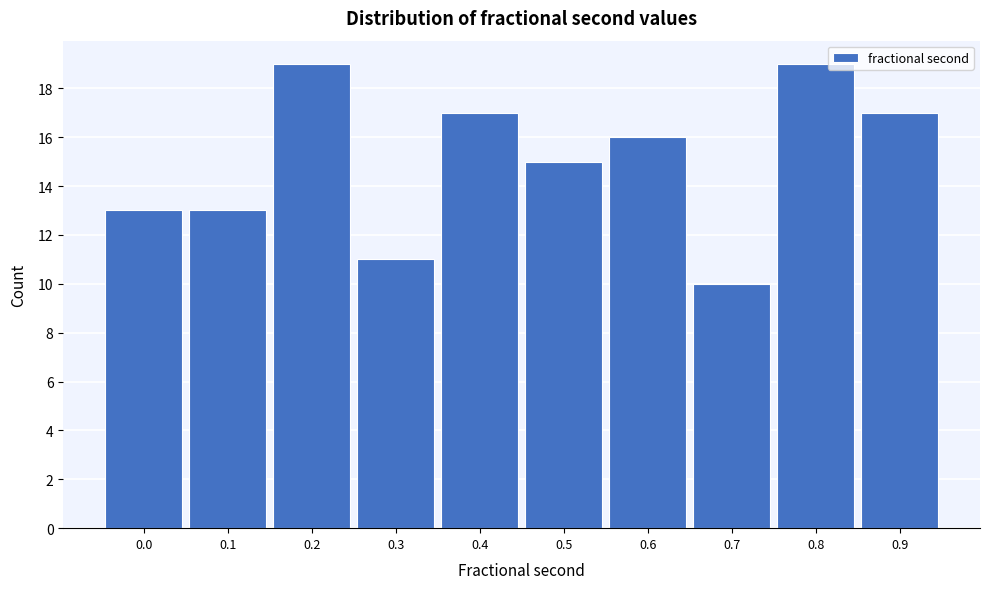

Reading left to right, list all the values displayed in this chart.

0.0=13	0.1=13	0.2=19	0.3=11	0.4=17	0.5=15	0.6=16	0.7=10	0.8=19	0.9=17